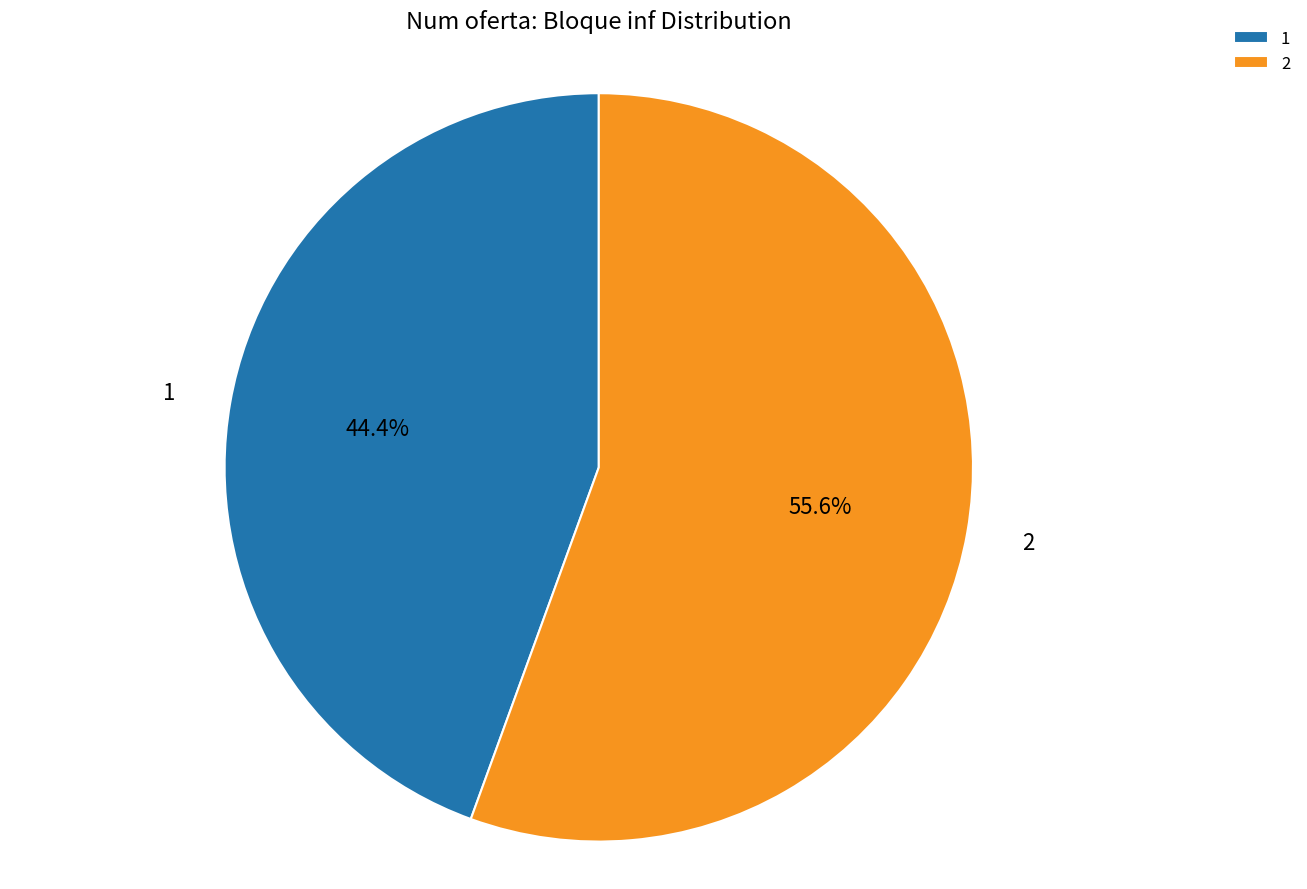

Is it true that 1 is 53% of the pie?

False